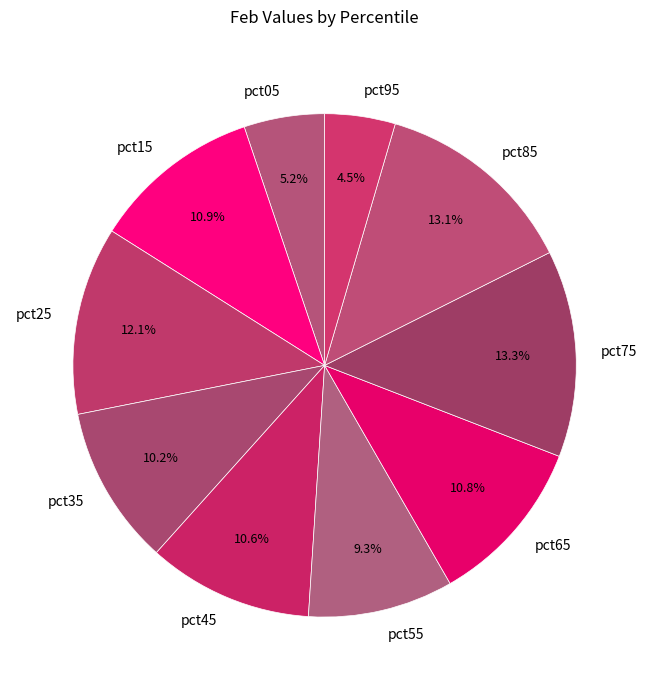

What is the smallest slice in the pie chart?

pct95